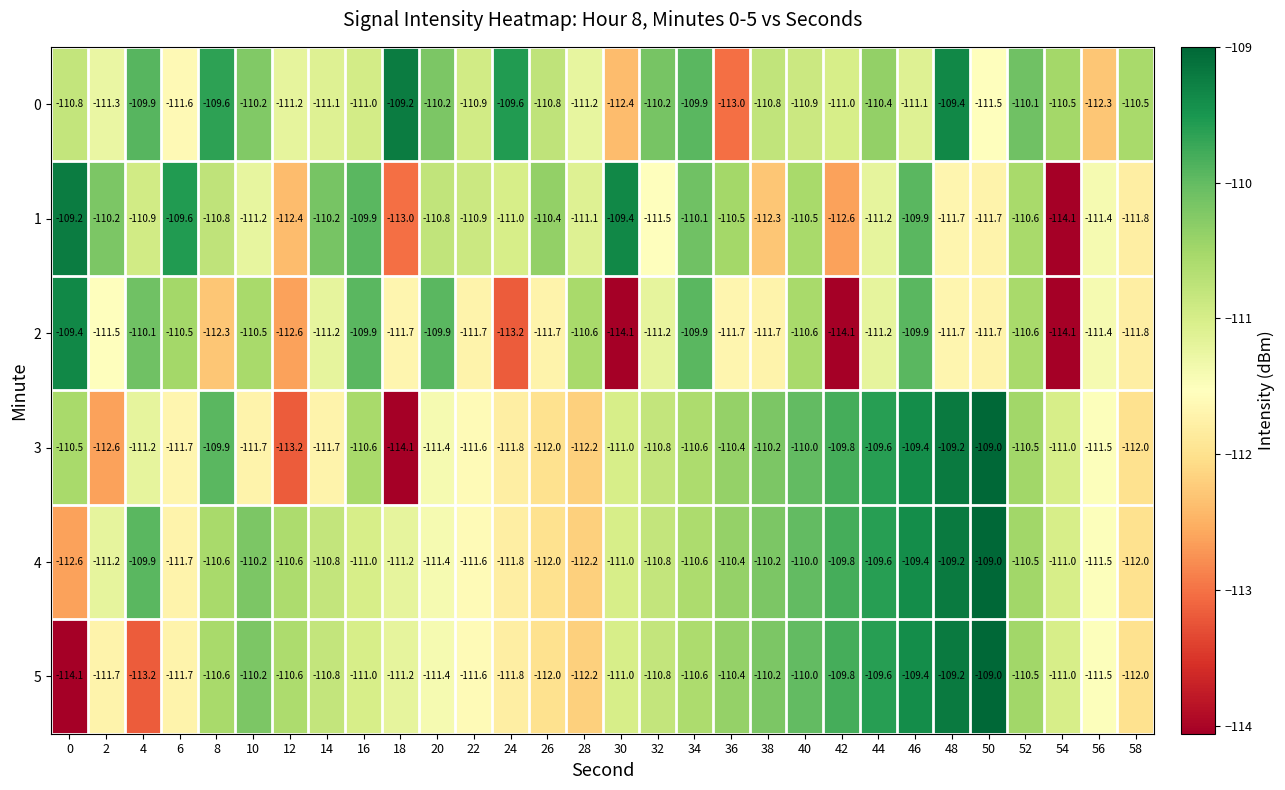

What is the average value of the 3 series?

-111.0